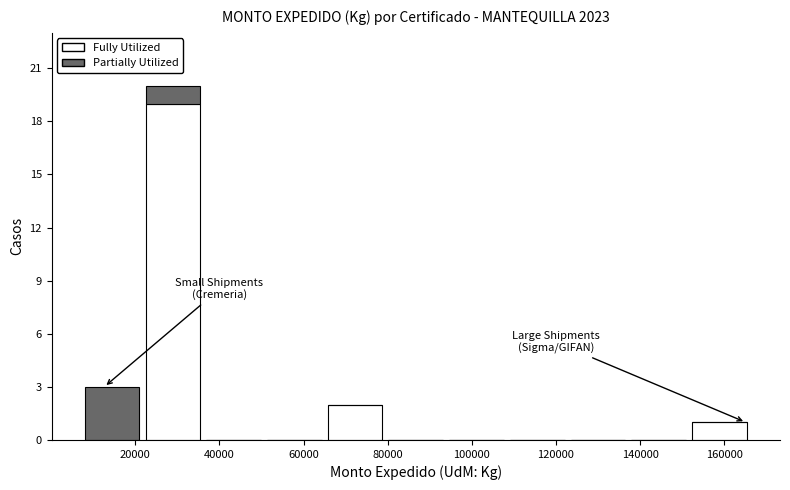

Reading left to right, transcribe this chart: for each stacked bar, give the range it covers on the x-axis and its total height. Neither the bar edges nor the heights are printed on the chart, so give them approximately, as read against the axes.

8000 to 22000: 3
22000 to 36000: 20
36000 to 50000: 0
50000 to 66000: 0
66000 to 80000: 2
80000 to 94000: 0
94000 to 108000: 0
108000 to 122000: 0
122000 to 138000: 0
138000 to 152000: 0
152000 to 166000: 1